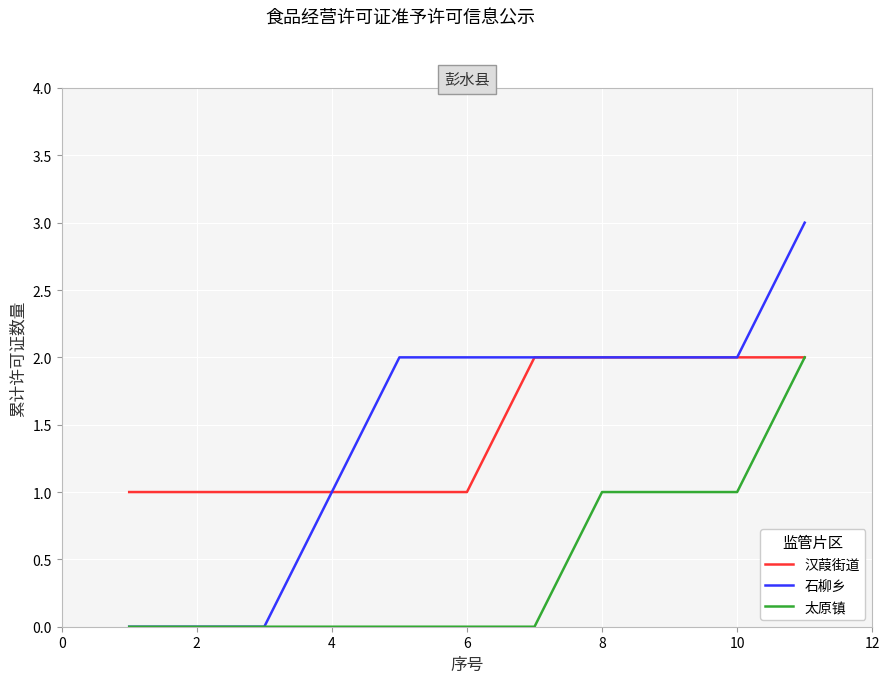

What is the greatest value displayed?

3